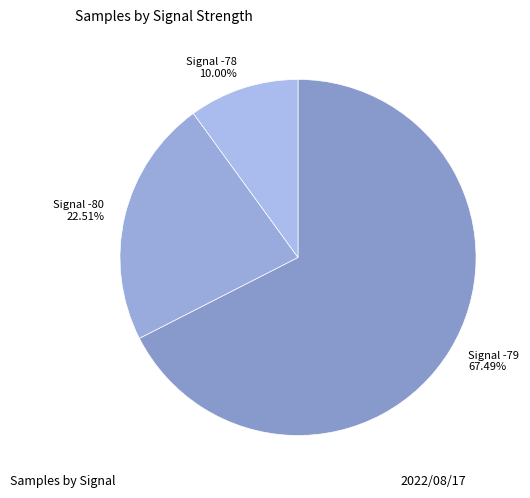

Combined, do Signal -80 and Signal -78 account for over 50%?

No